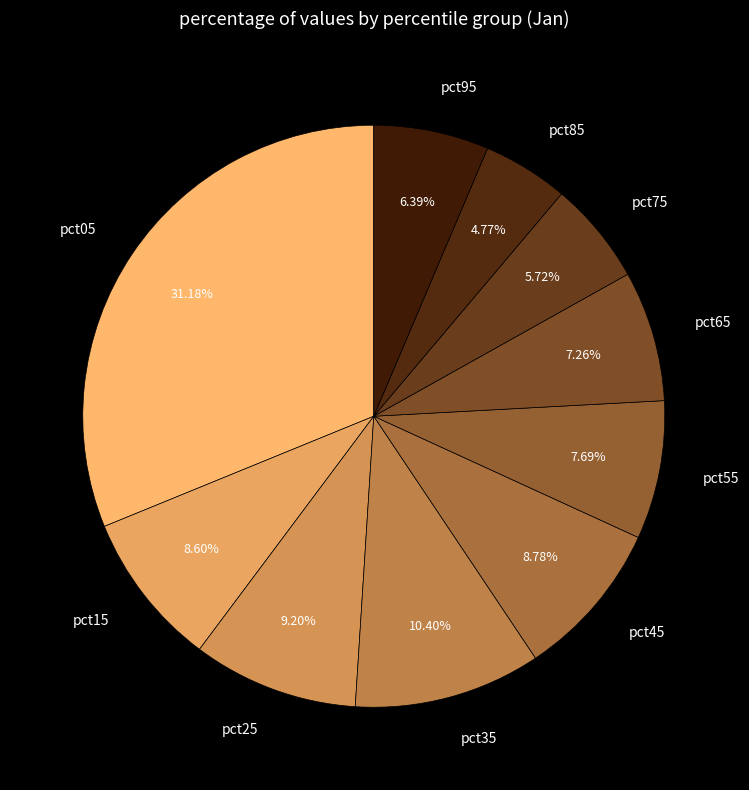

How many segments does this pie chart have?

10